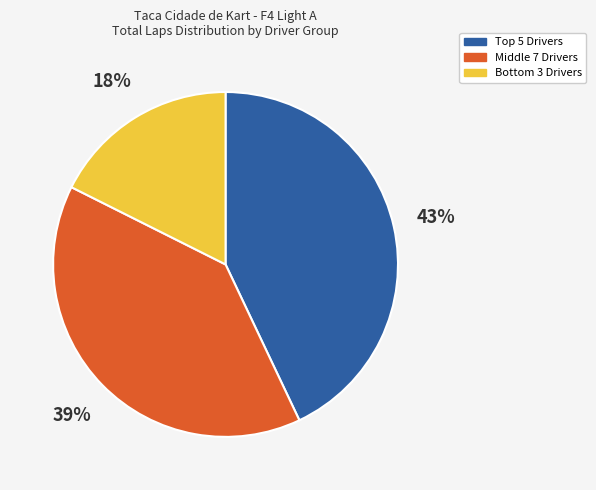

Is there any slice that represents more than half of the pie?

No